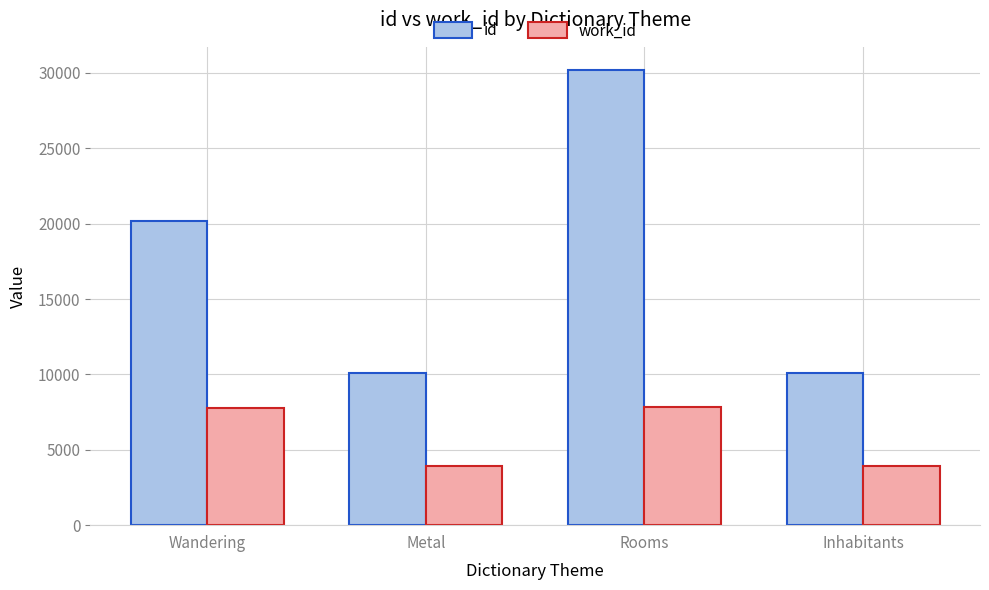

Rank the series by their maximum value, from highest to lowest.

id, work_id